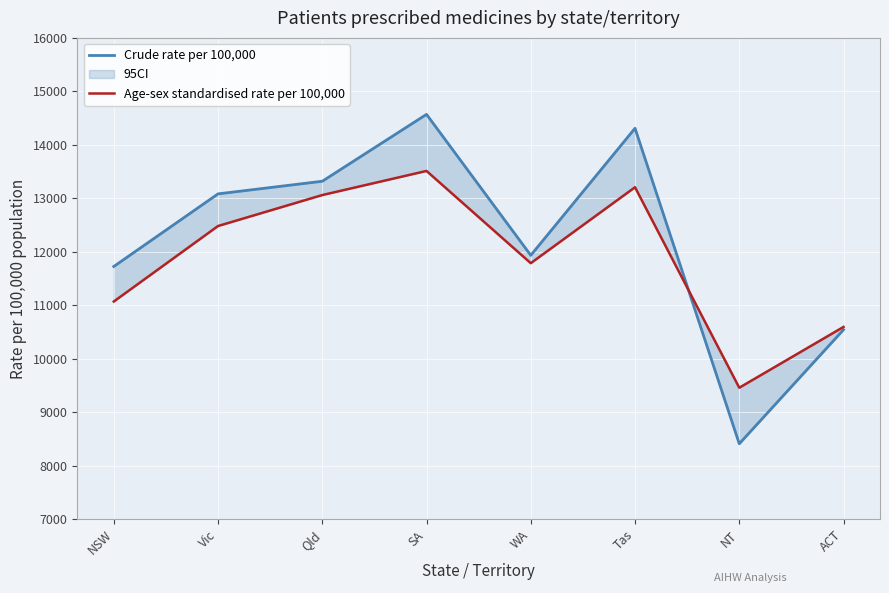

At which category does Age-sex standardised rate per 100,000 reach its first local peak?

SA